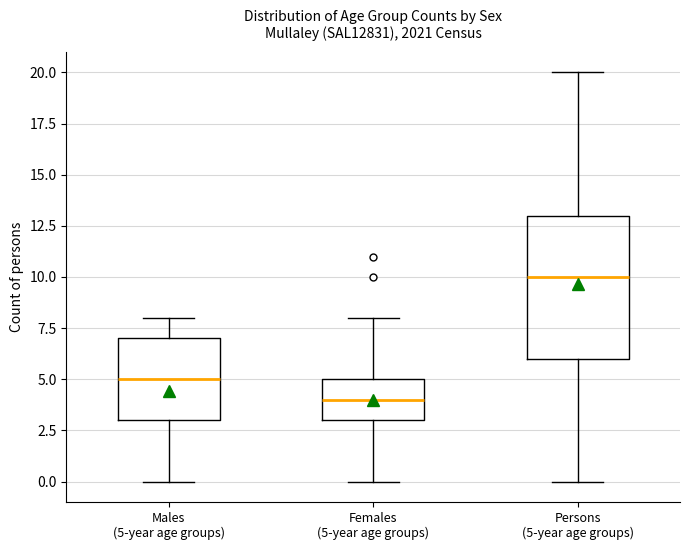

Comparing the boxes themselves (not the whiskers), which one is the tallest?

Persons (5-year age groups)